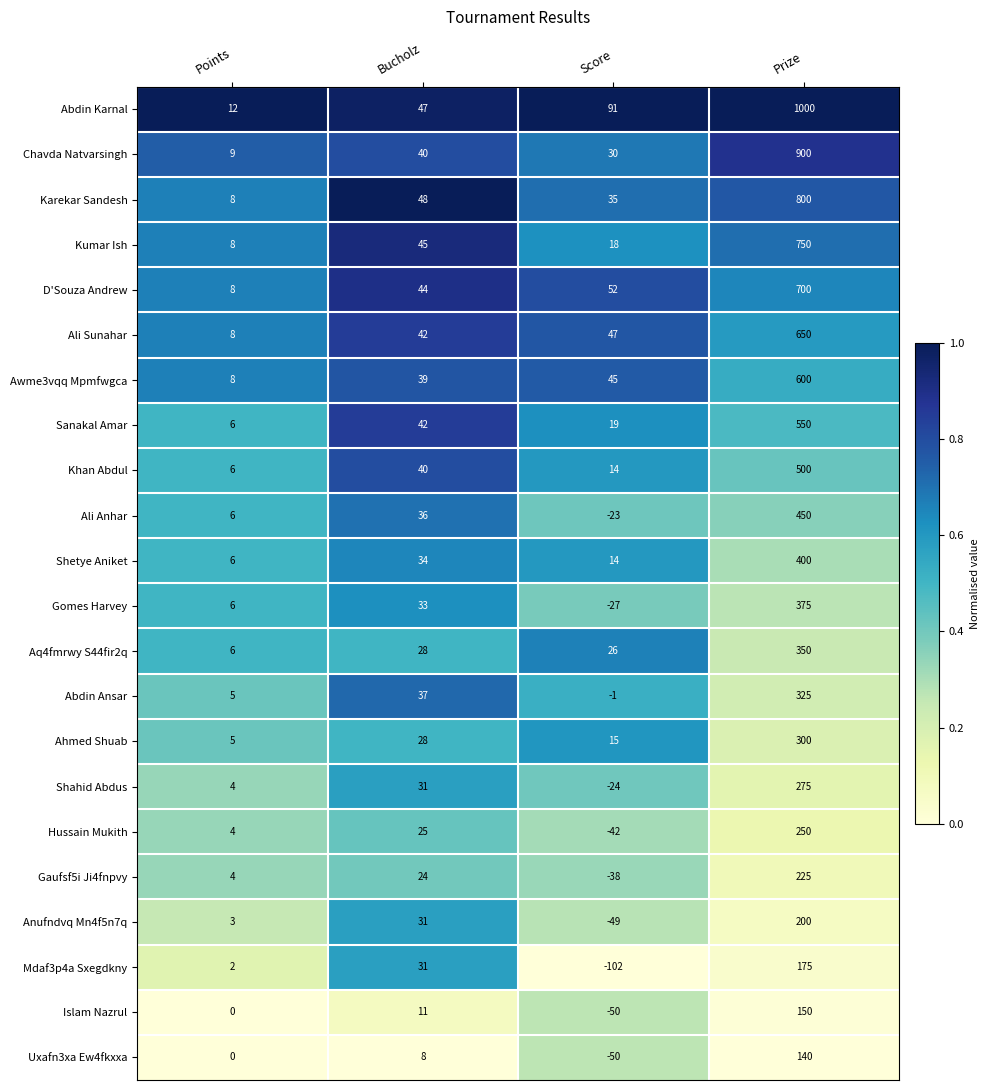

Which series has the widest spread of values?

Abdin Karnal